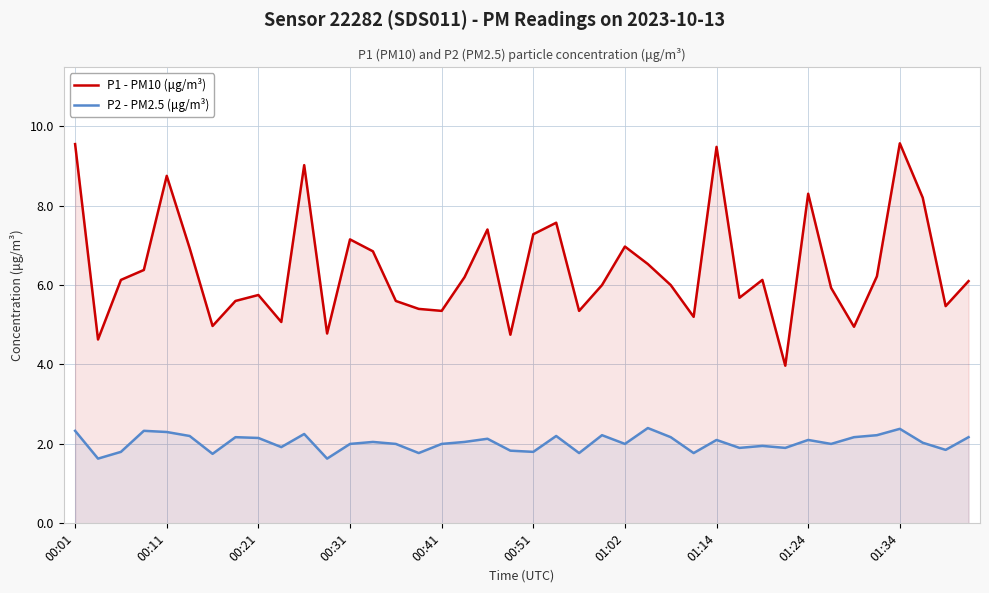

How many categories are shown in the chart?

40